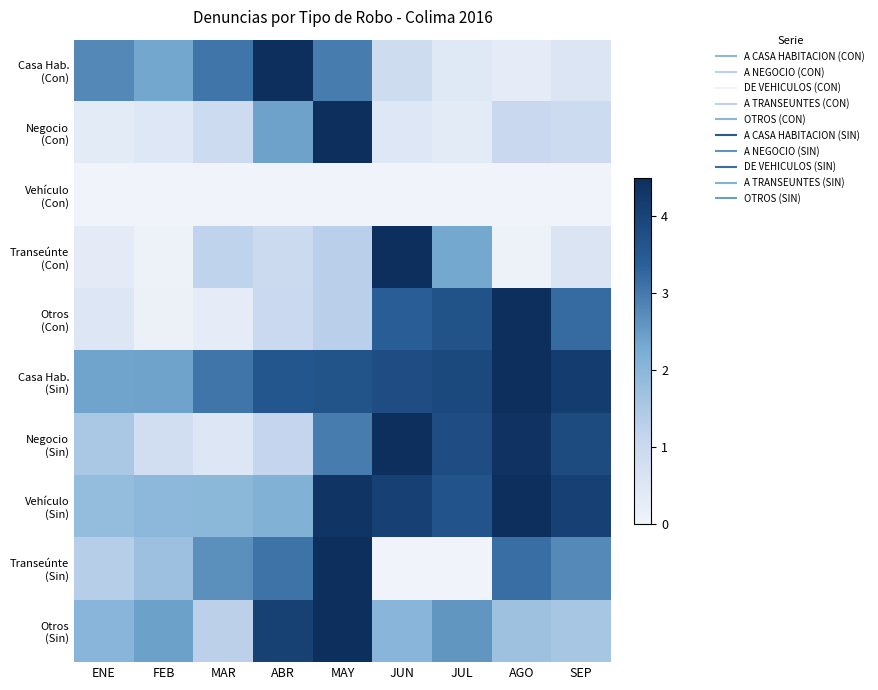

What is the spread (max minus min) of values at ENE?

2.8